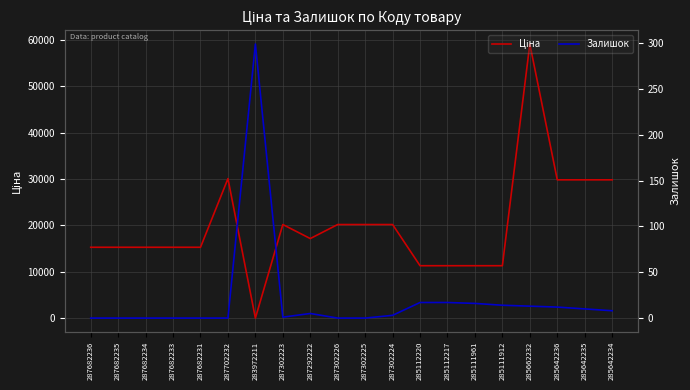

At which category is the sum across all series the highest?

285662232